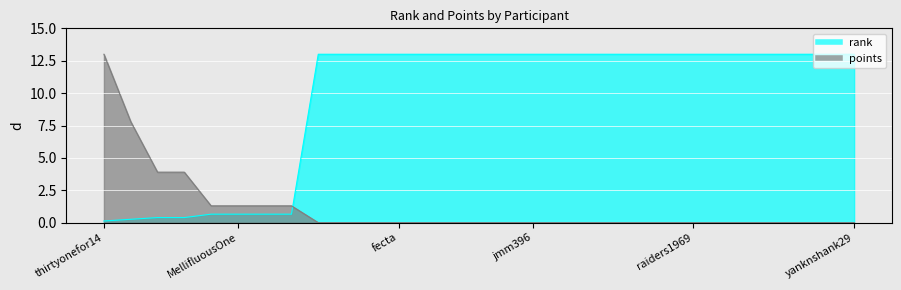

What is the value of the points point at the 3rd from the left?

3.9